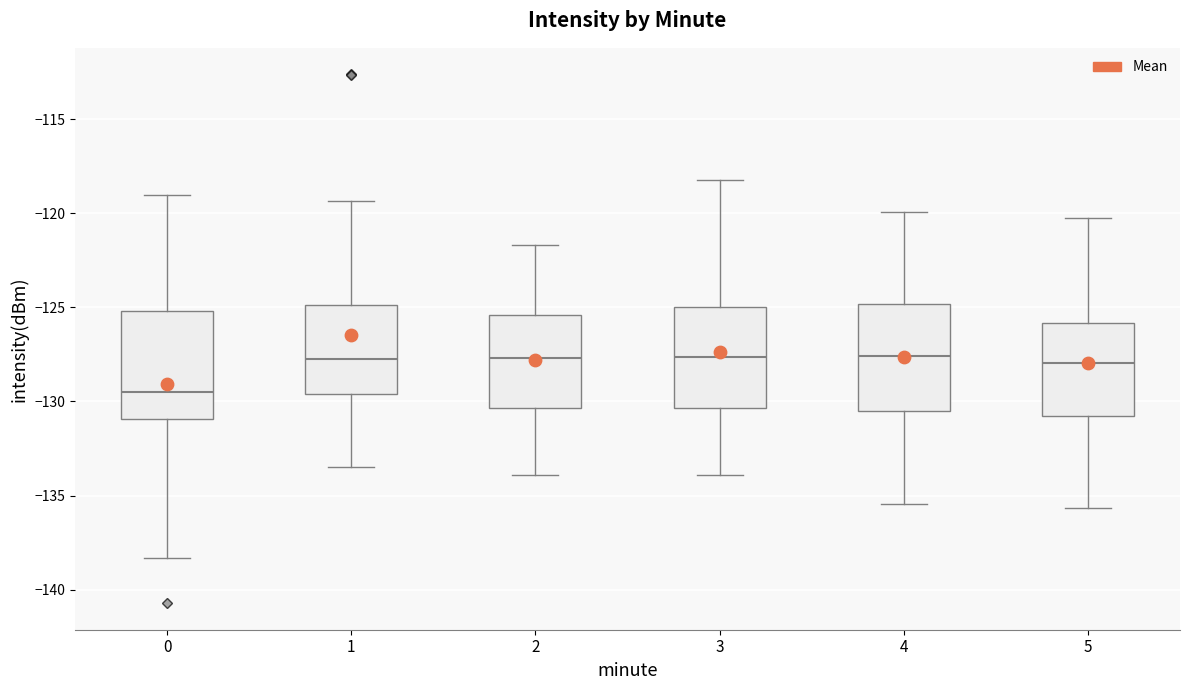

Reading left to right, transcribe this box plot: for each box, give where its median line is, the range the box spans, and where its two whiskers end, as read against the y-axis. The values are not printed on the chart, so give them approximately, as read against the axis.

0: median -129.5, box -131.0 to -125.0, whiskers -138.5 to -119.0
1: median -127.5, box -129.5 to -125.0, whiskers -133.5 to -119.5
2: median -127.5, box -130.5 to -125.5, whiskers -134.0 to -121.5
3: median -127.5, box -130.5 to -125.0, whiskers -134.0 to -118.0
4: median -127.5, box -130.5 to -125.0, whiskers -135.5 to -120.0
5: median -128.0, box -130.5 to -126.0, whiskers -135.5 to -120.0